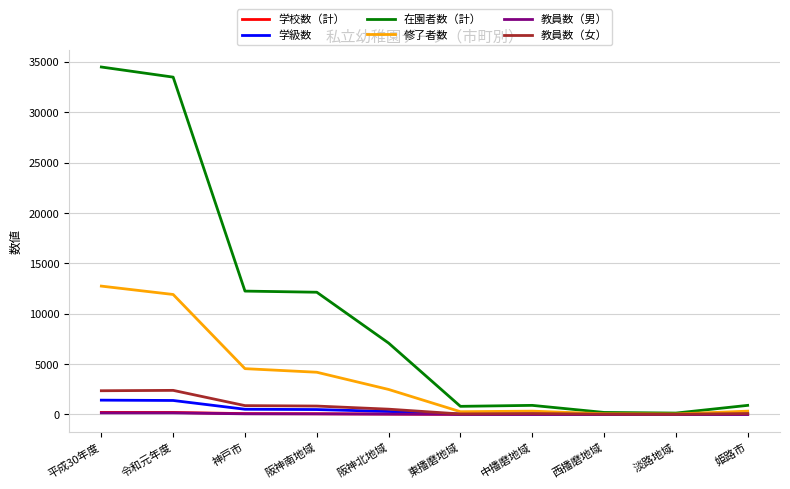

Which series has the largest total across all categories?

在園者数（計）